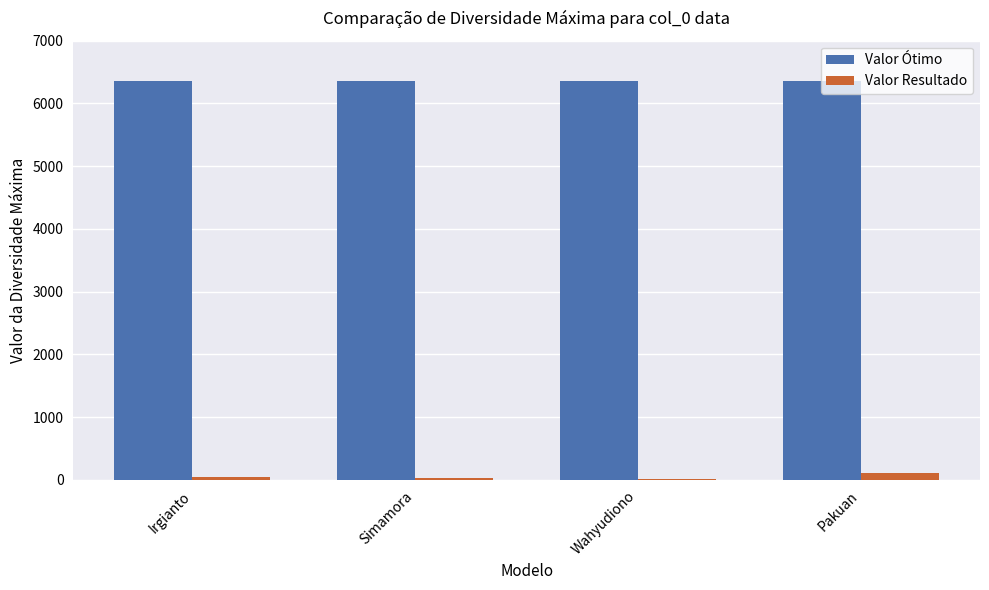

True or false: Valor Ótimo has a value of 3502 at Irgianto.

False